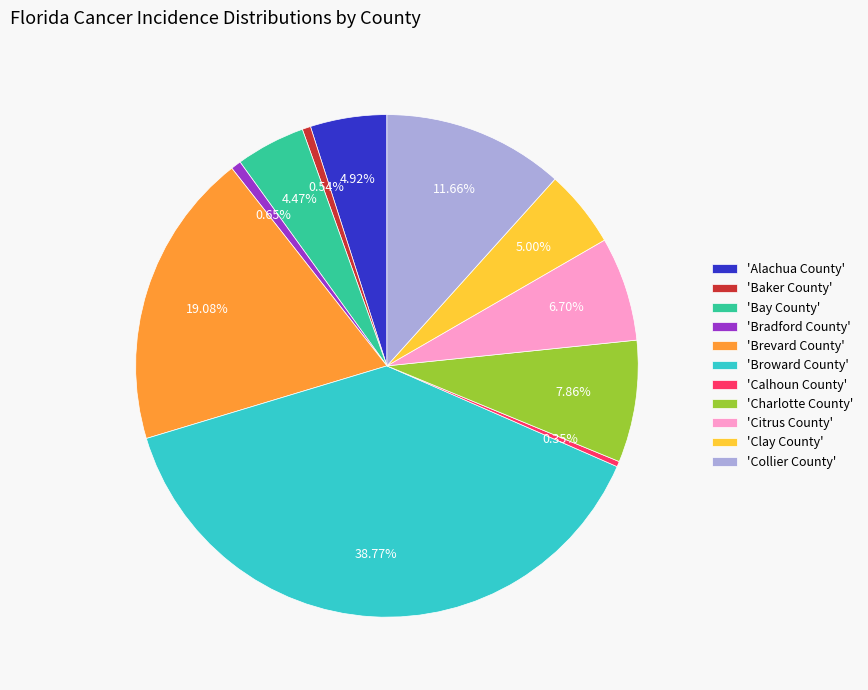

Is there a majority slice in this chart?

No